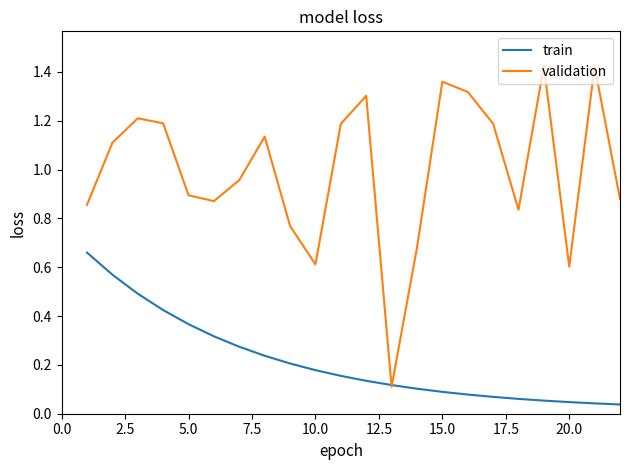

Which series has the largest total across all categories?

validation